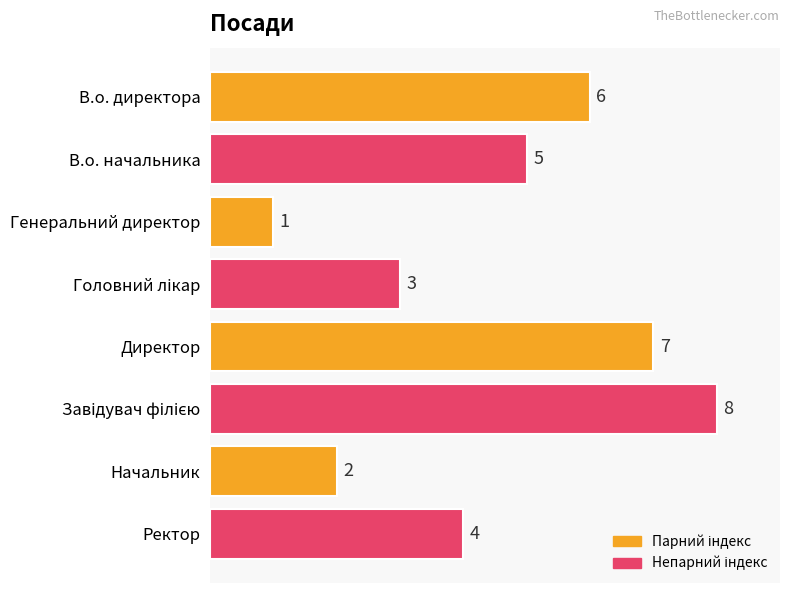

What is the ratio of the value at Директор to the value at В.о. начальника?

1.4